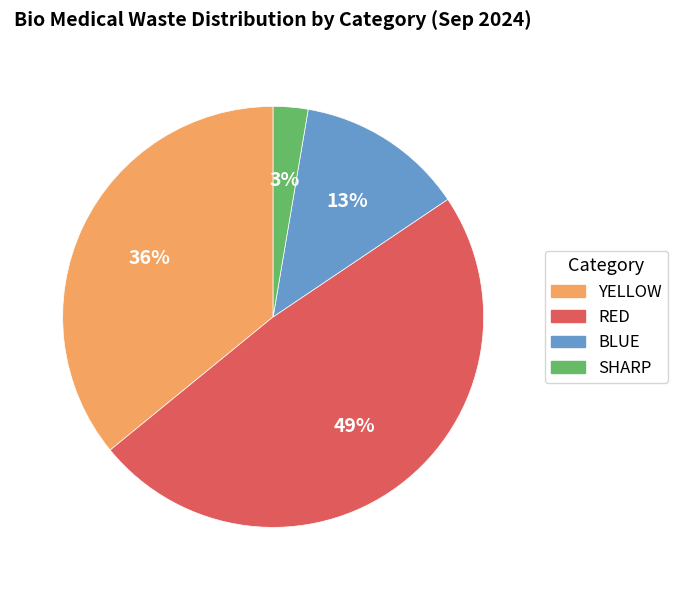

Is there a majority slice in this chart?

No